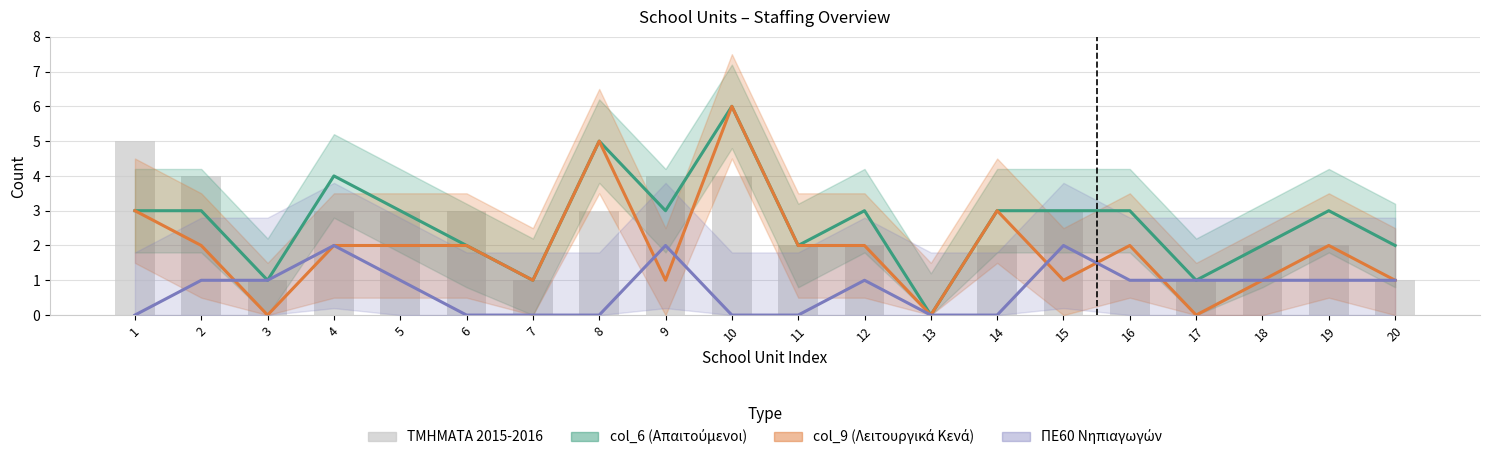

What is the difference between the maximum and minimum values in the col_6 (Απαιτούμενοι) series?

6